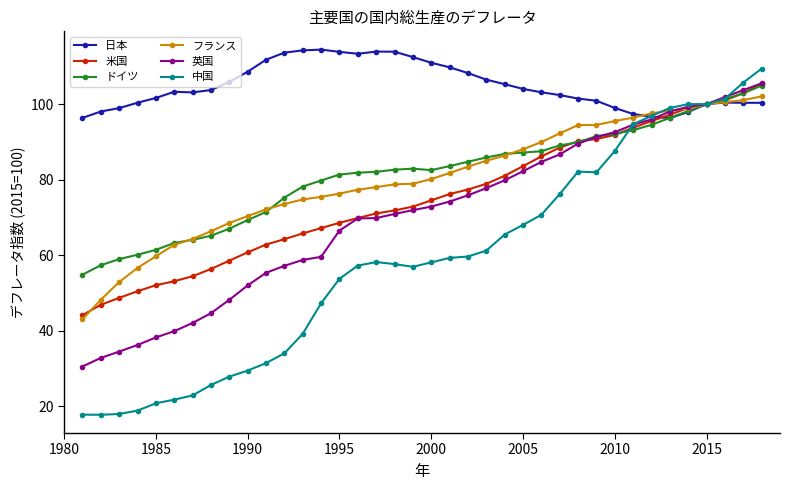

What is the value of the 米国 point at the 23rd from the left?

78.9